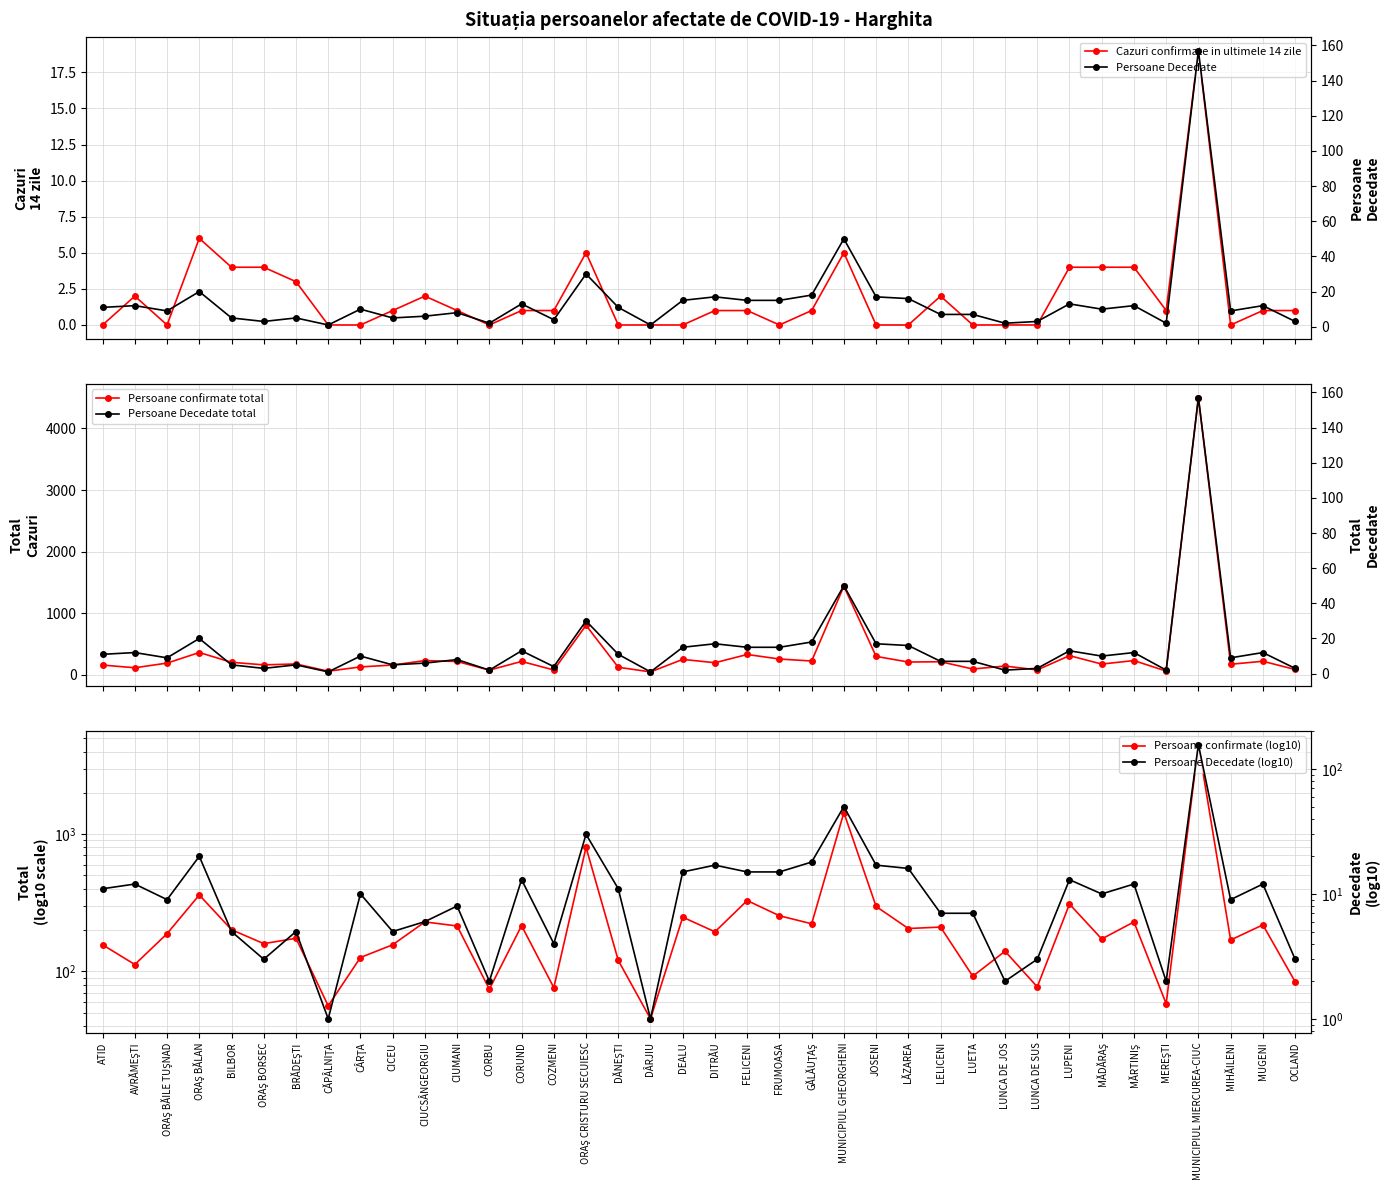

What is the label of the 21st point from the right?

DÂRJIU